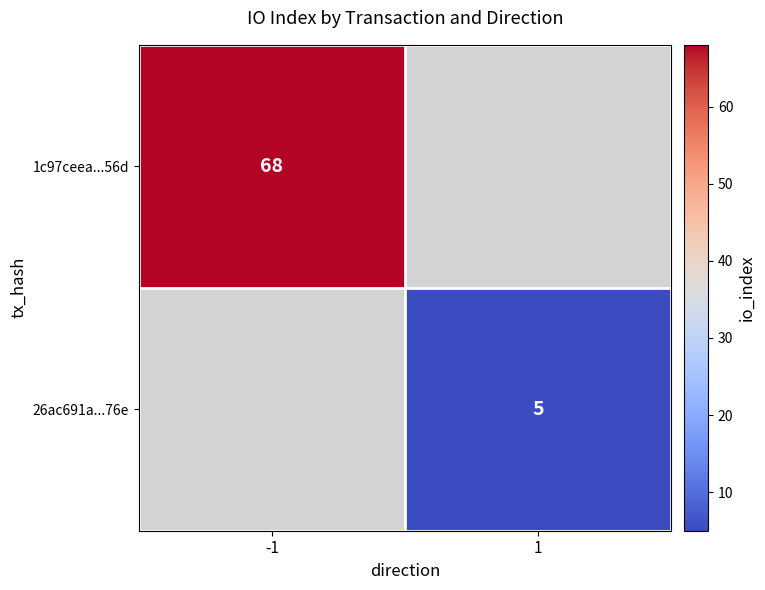

Which has a higher value, 1 or -1?

-1